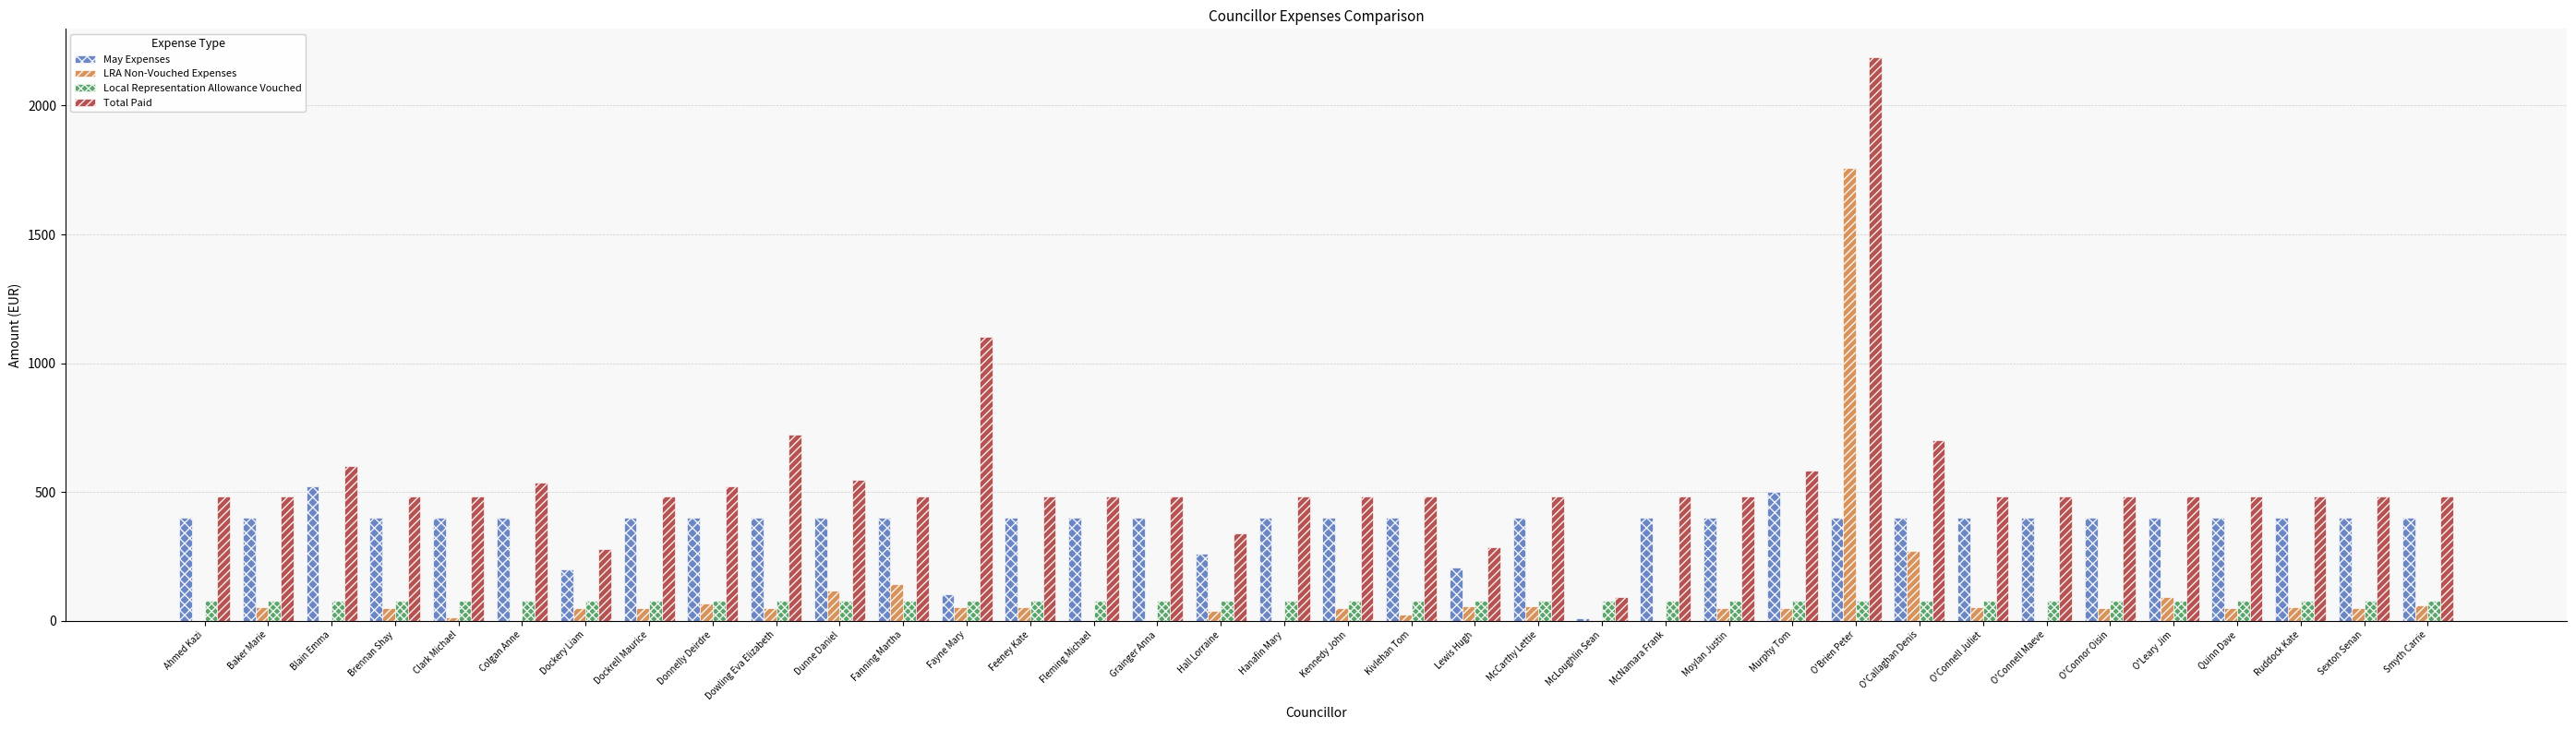

What is the maximum value shown in the chart?

2188.0